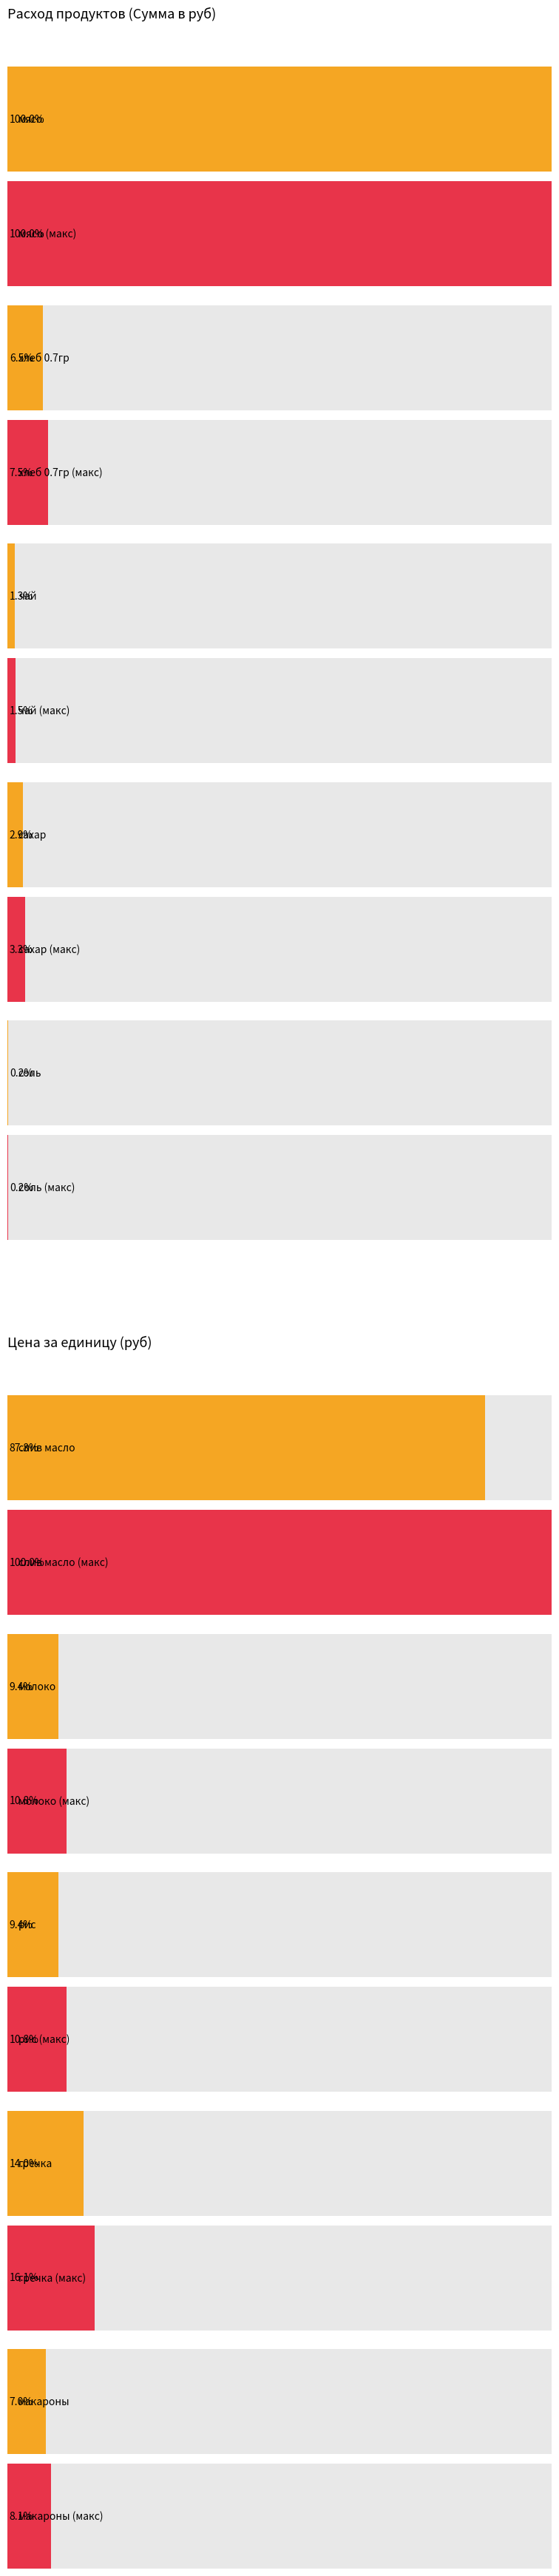

What is the difference between the Сумма в руб values at чай and слив масло?

179.5